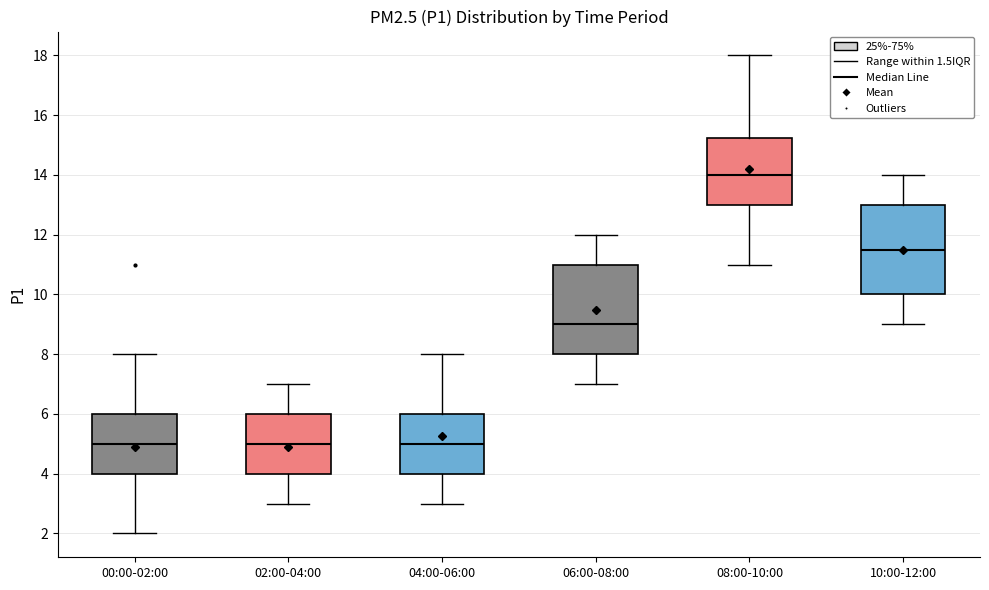

Where does the upper whisker of the box for 10:00-12:00 end on the y-axis? The values are not printed on the chart, so give them approximately, as read against the axis.

14.0